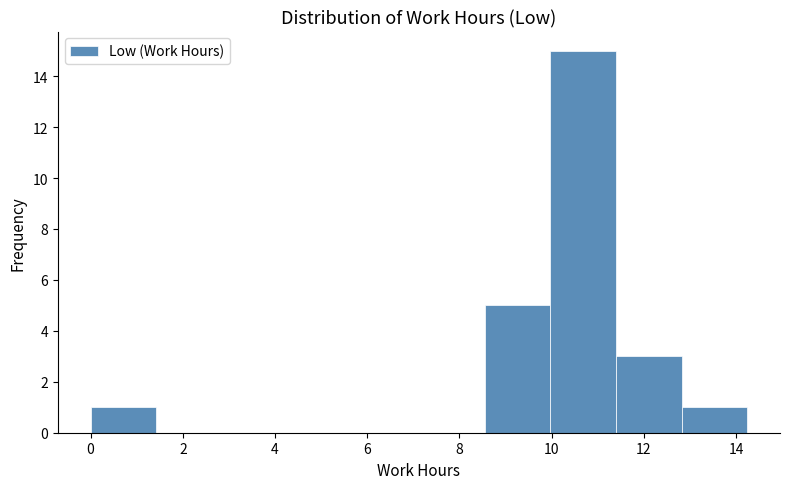

Over which range of the x-axis is the bar tallest?

10.0 to 11.4